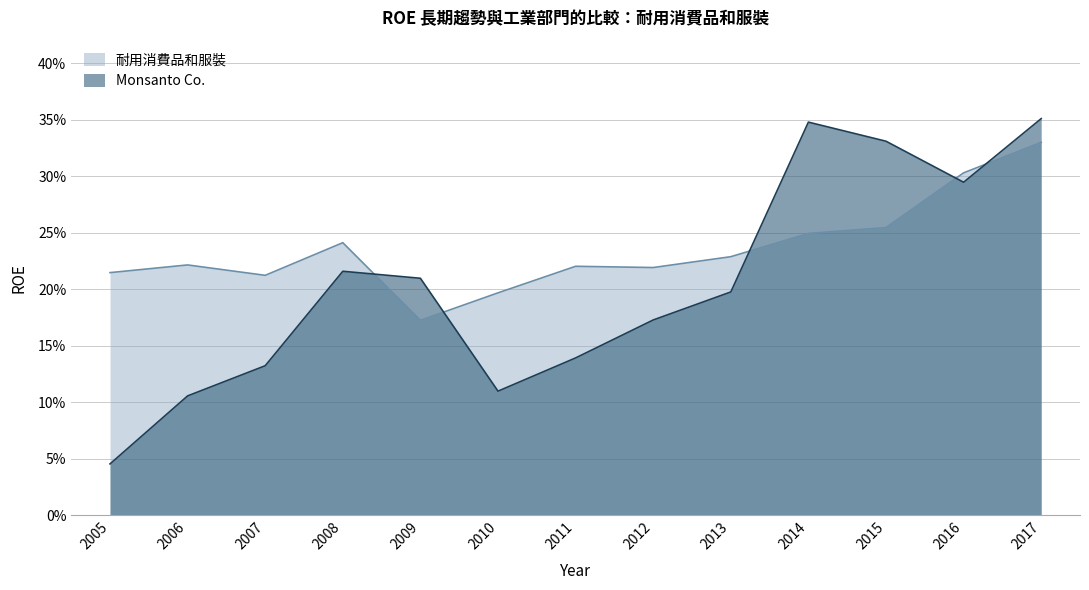

Read the Monsanto Co. value at 2015.

0.3